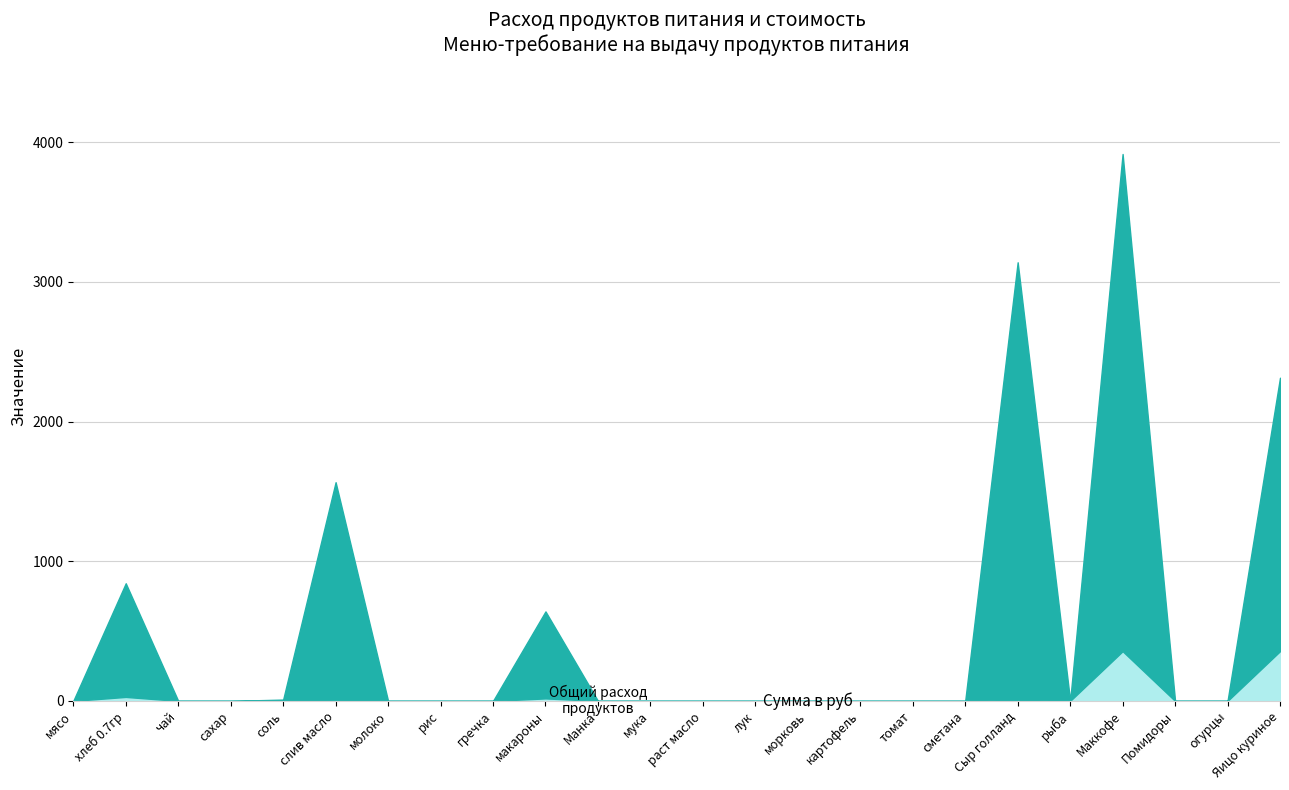

At which category does the chart reach its minimum across all series?

мясо